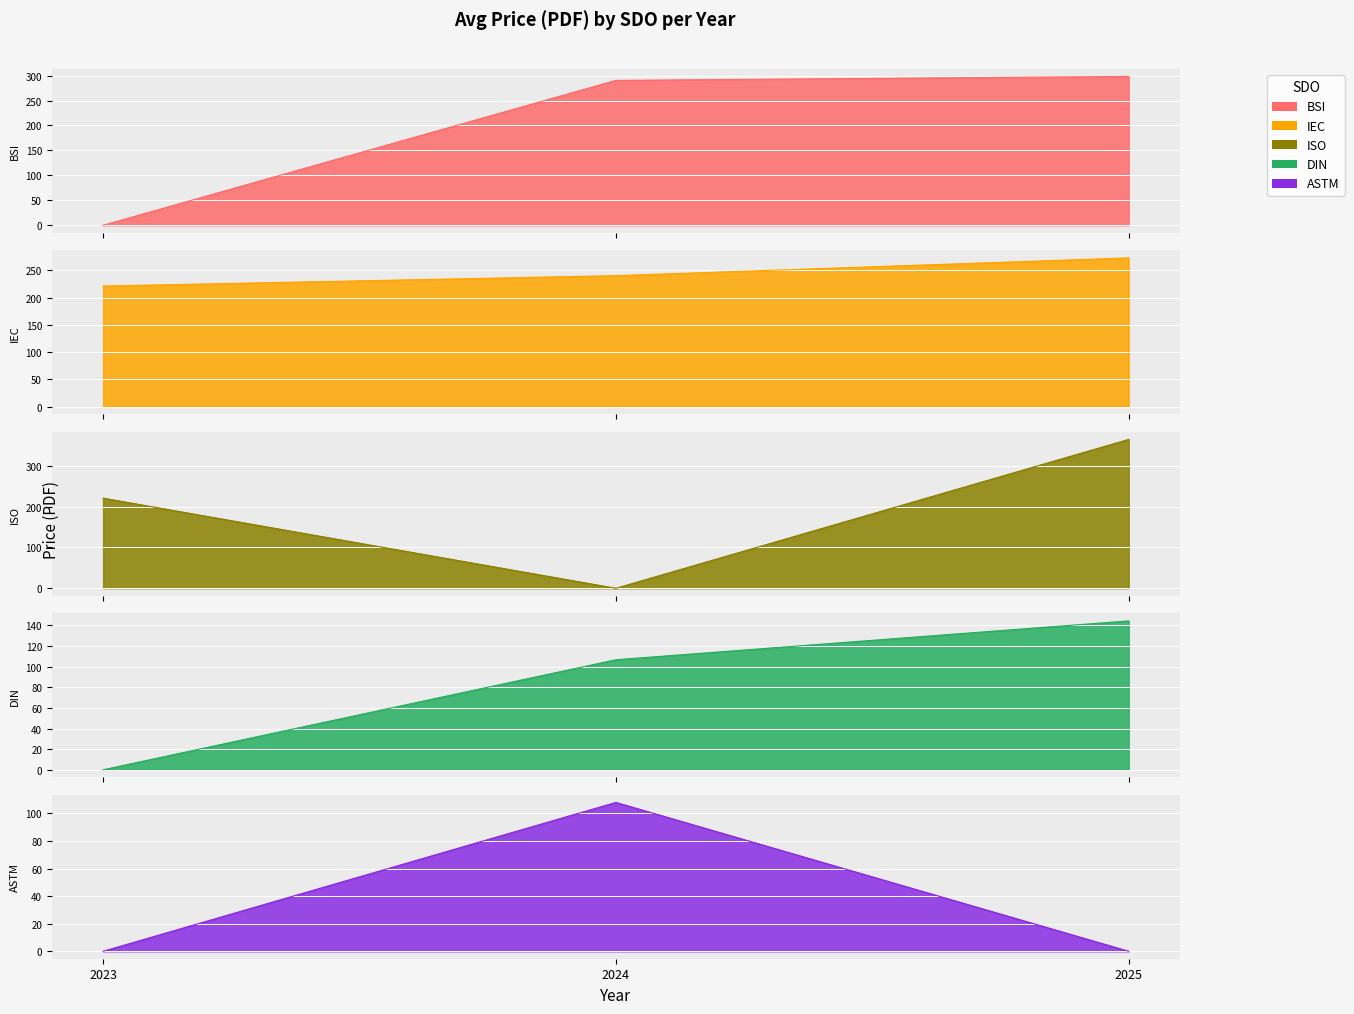

Is the value of BSI at 2018 greater than the value of IEC at 2024?

No